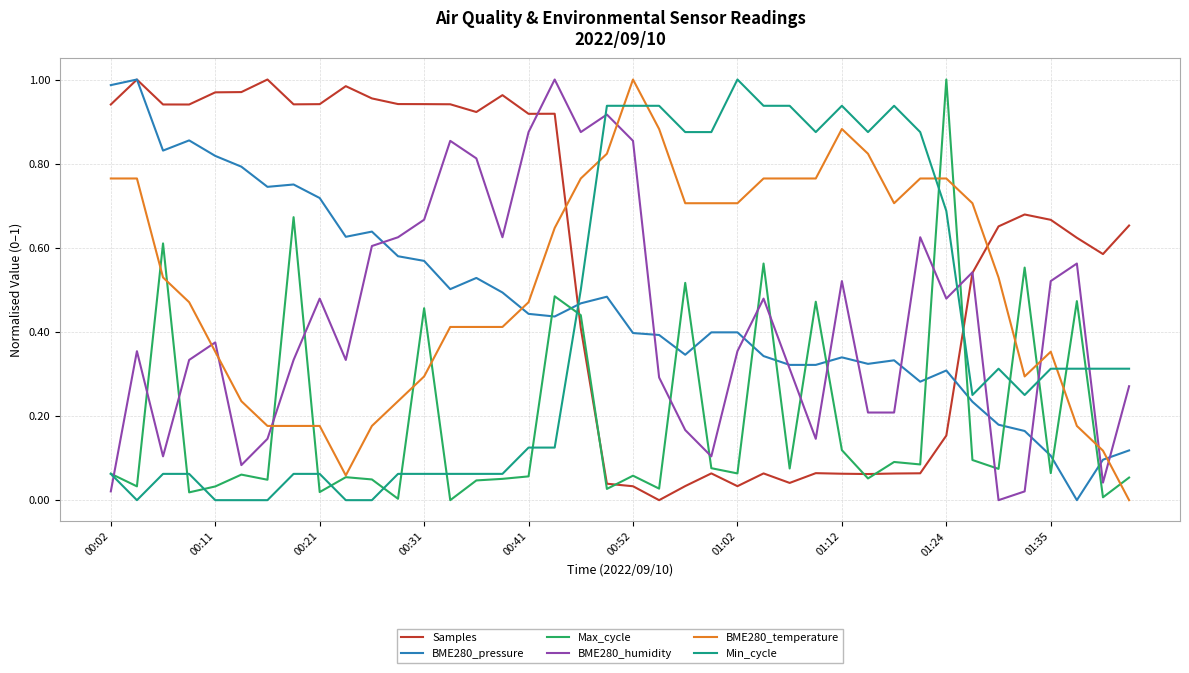

Which series has the largest total across all categories?

Samples